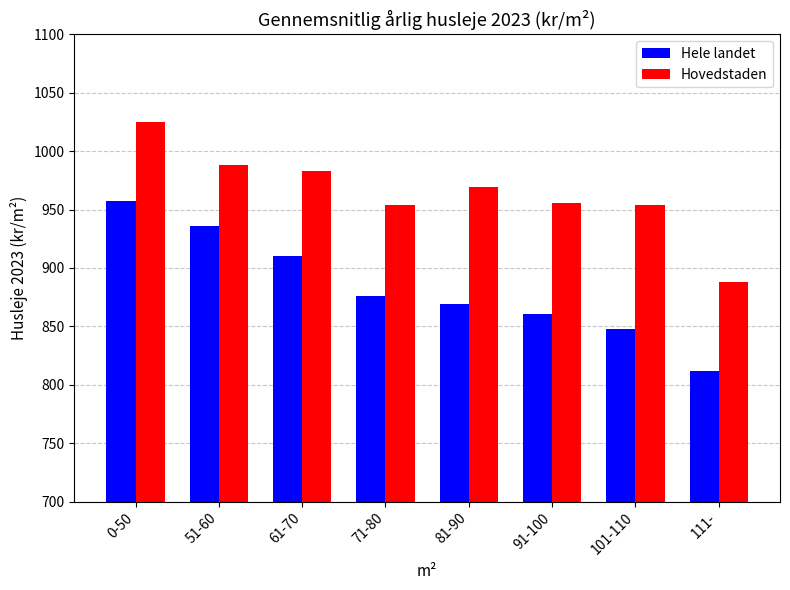

Which series changed the most between 0-50 and 111-?

Hele landet